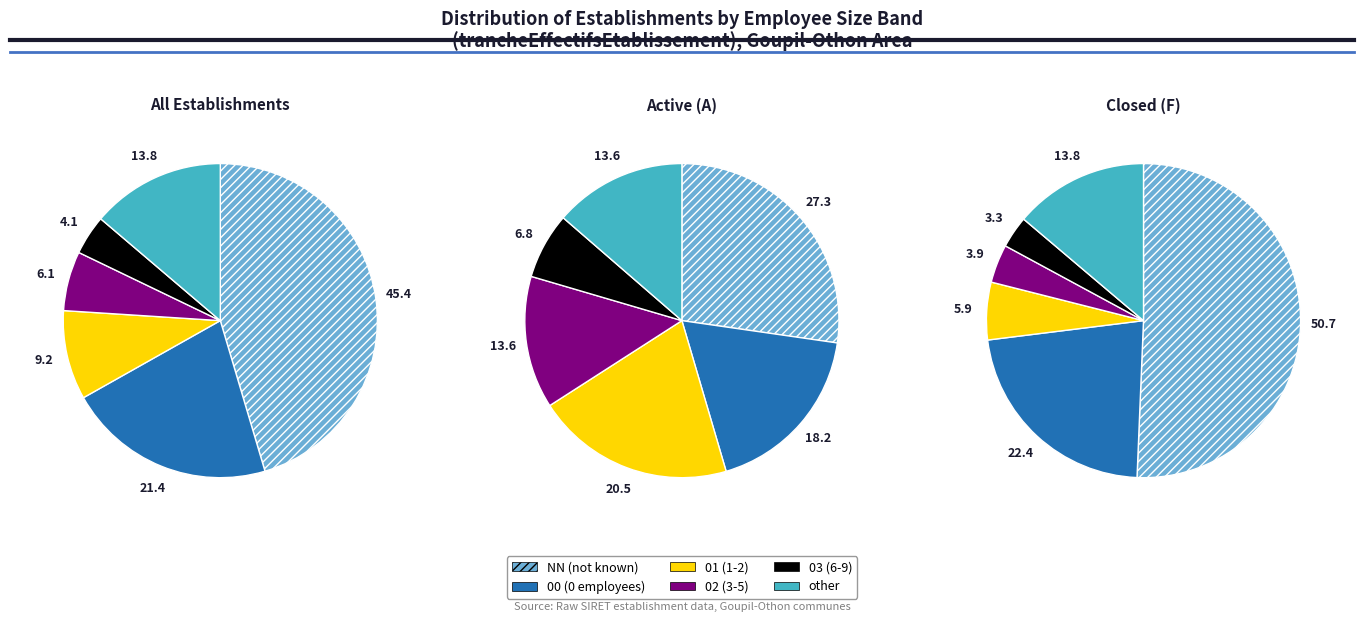

How much of the chart is everything except 03?

95.9%